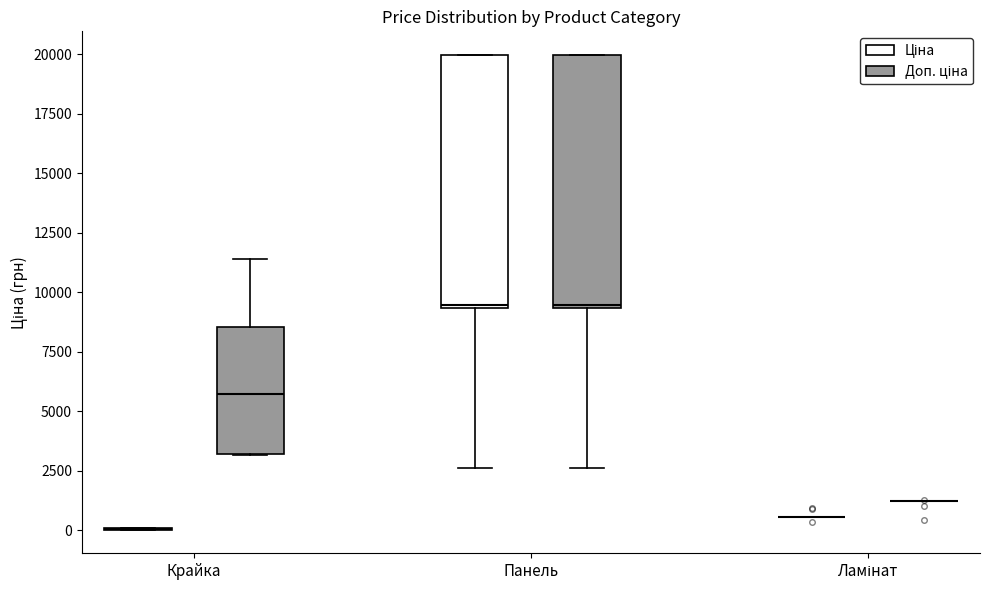

Reading left to right, transcribe this box plot: for each box, give where its median line is, the range the box spans, and where its two whiskers end, as read against the y-axis. The values are not printed on the chart, so give them approximately, as read against the axis.

Крайка (Ціна): box collapsed to a line at 0, whiskers 0 to 0
Крайка (Доп. ціна): median 5500, box 3000 to 8500, whiskers 3000 to 11500
Панель (Ціна): median 9500 (just above the box's lower edge), box 9500 to 20000, whiskers 2500 to 20000
Панель (Доп. ціна): median 9500 (just above the box's lower edge), box 9500 to 20000, whiskers 2500 to 20000
Ламінат (Ціна): box collapsed to a line at 500, whiskers 500 to 500
Ламінат (Доп. ціна): box collapsed to a line at 1000, whiskers 1000 to 1000